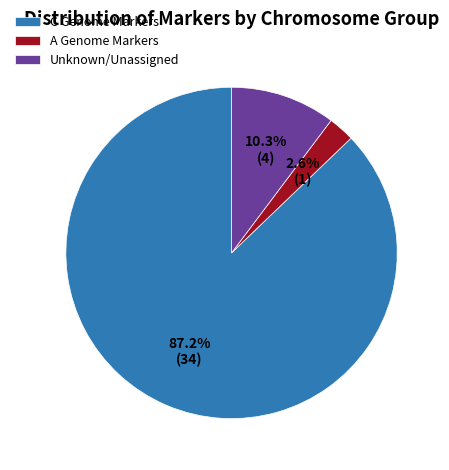

What percentage do C Genome Markers and A Genome Markers together represent?

89.7%